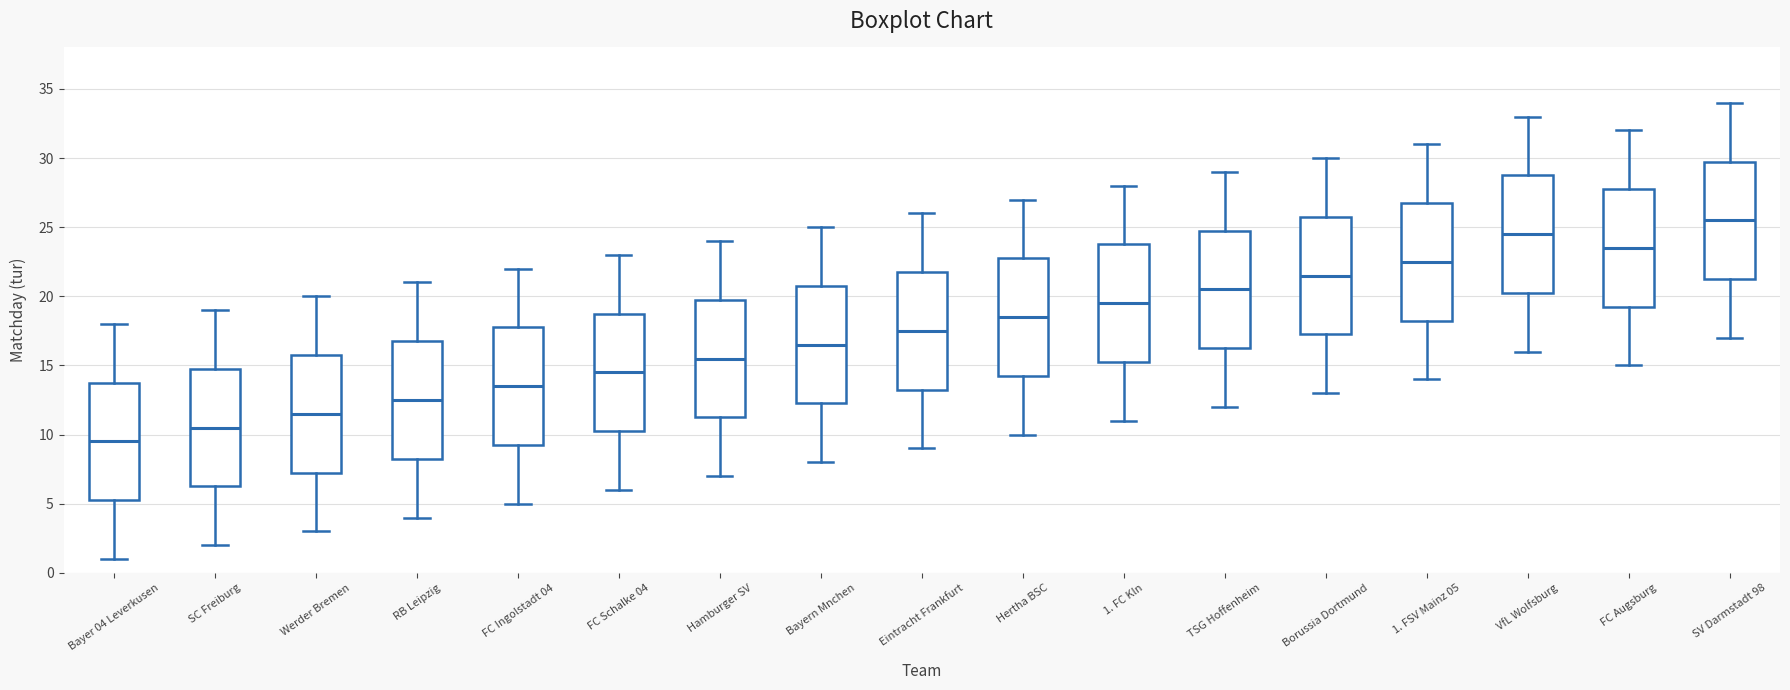

Which box has the highest median line?

SV Darmstadt 98